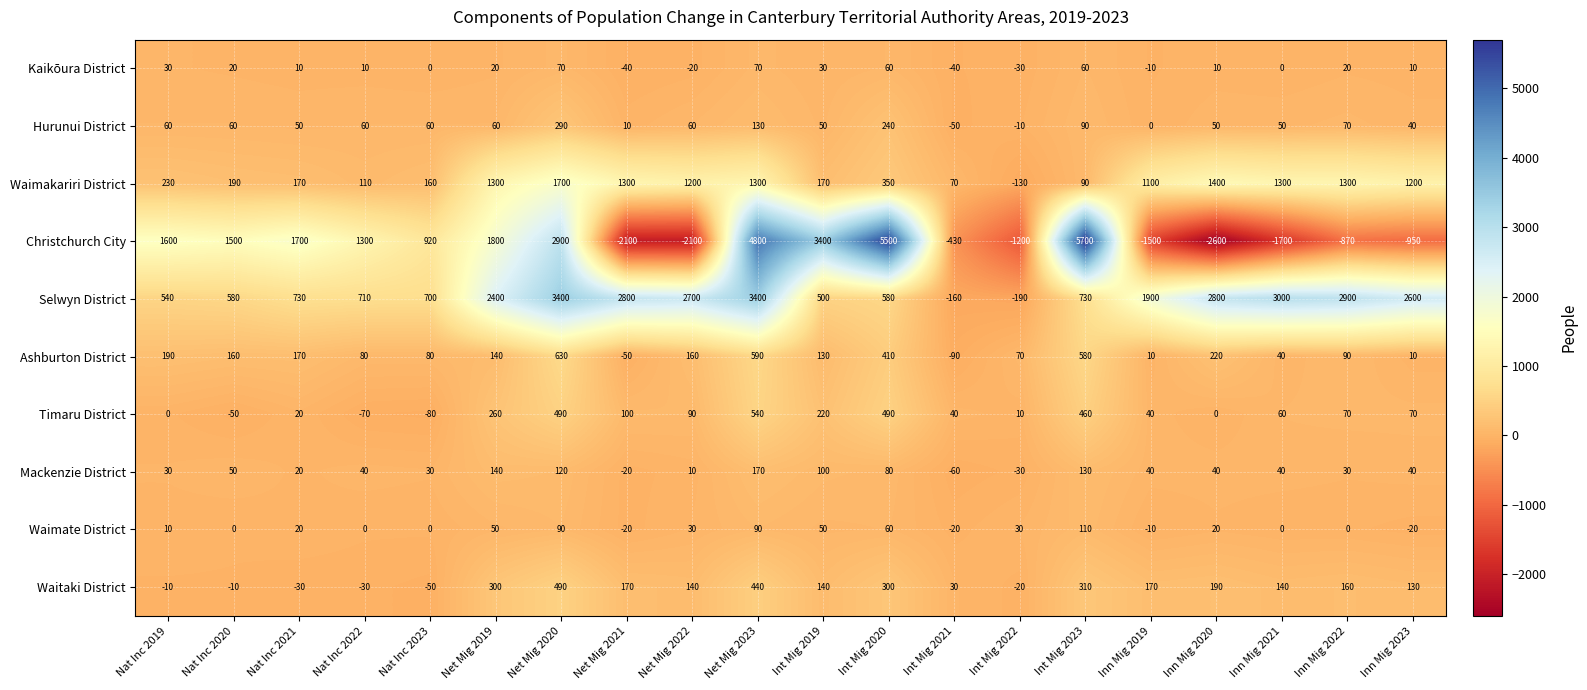

What is the approximate value of Selwyn District at Net Mig 2022?

2700